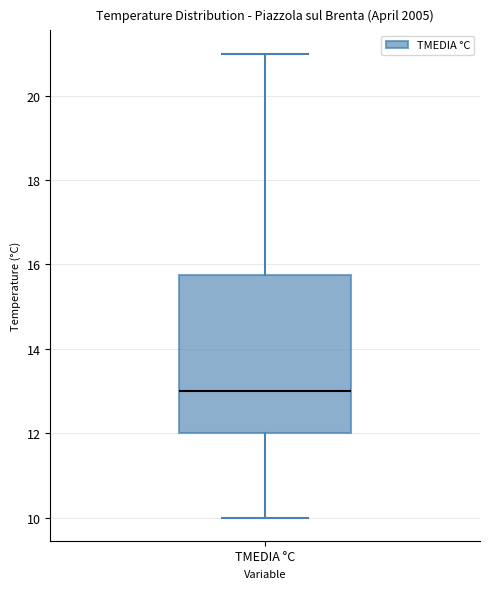

Transcribe this box plot: give where the median line is, the range the box spans, and where the two whiskers end, as read against the y-axis. The values are not printed on the chart, so give them approximately, as read against the axis.

median 13.0, box 12.0 to 15.8, whiskers 10.0 to 21.0